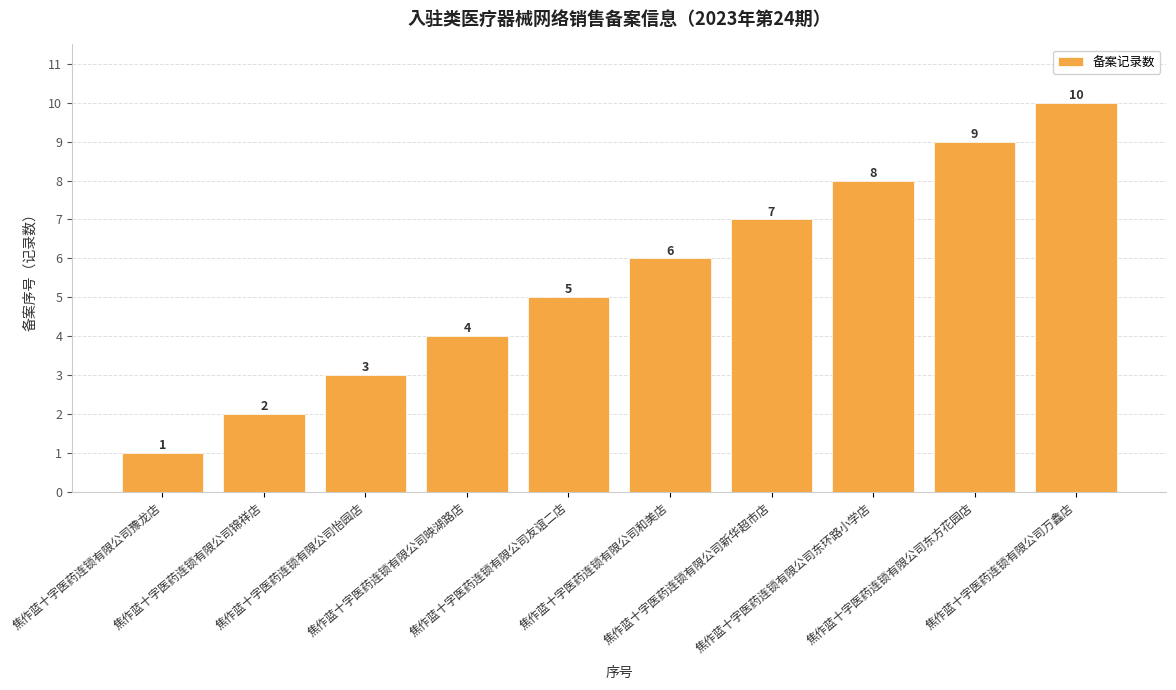

Are the bars grouped side by side (vs. stacked)?

No